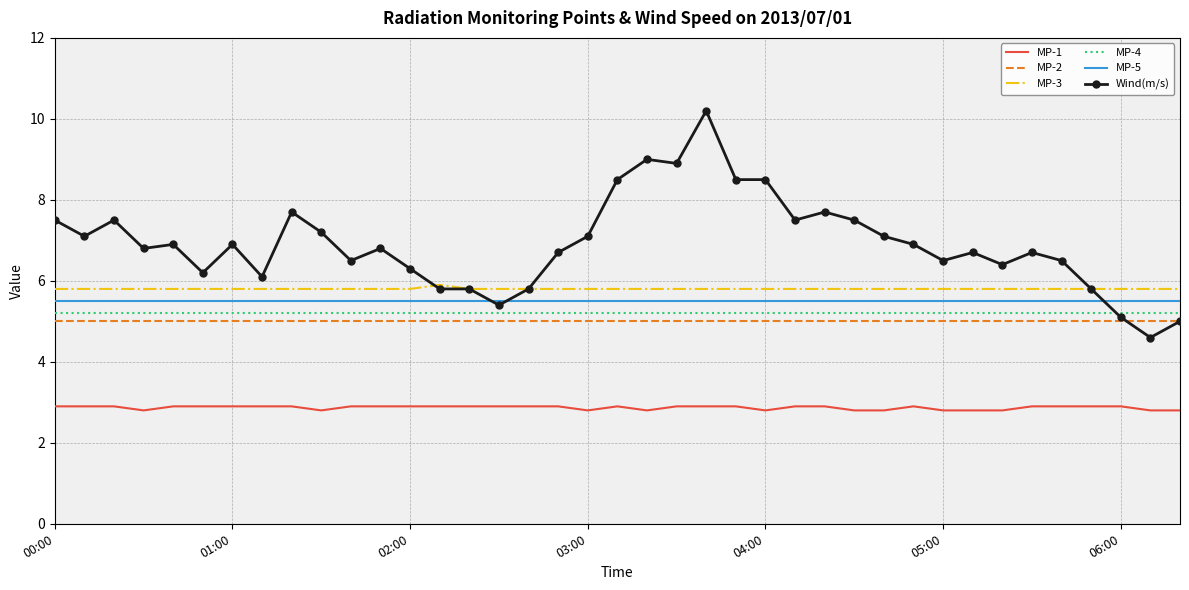

Which series has the largest range (max minus min)?

Wind(m/s)